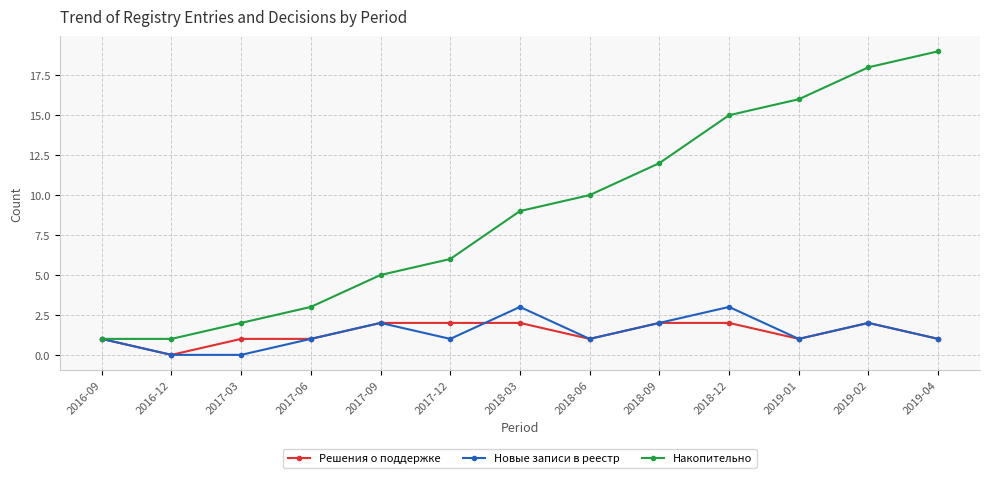

Which series changed the most between 2016-12 and 2019-01?

Накопительно